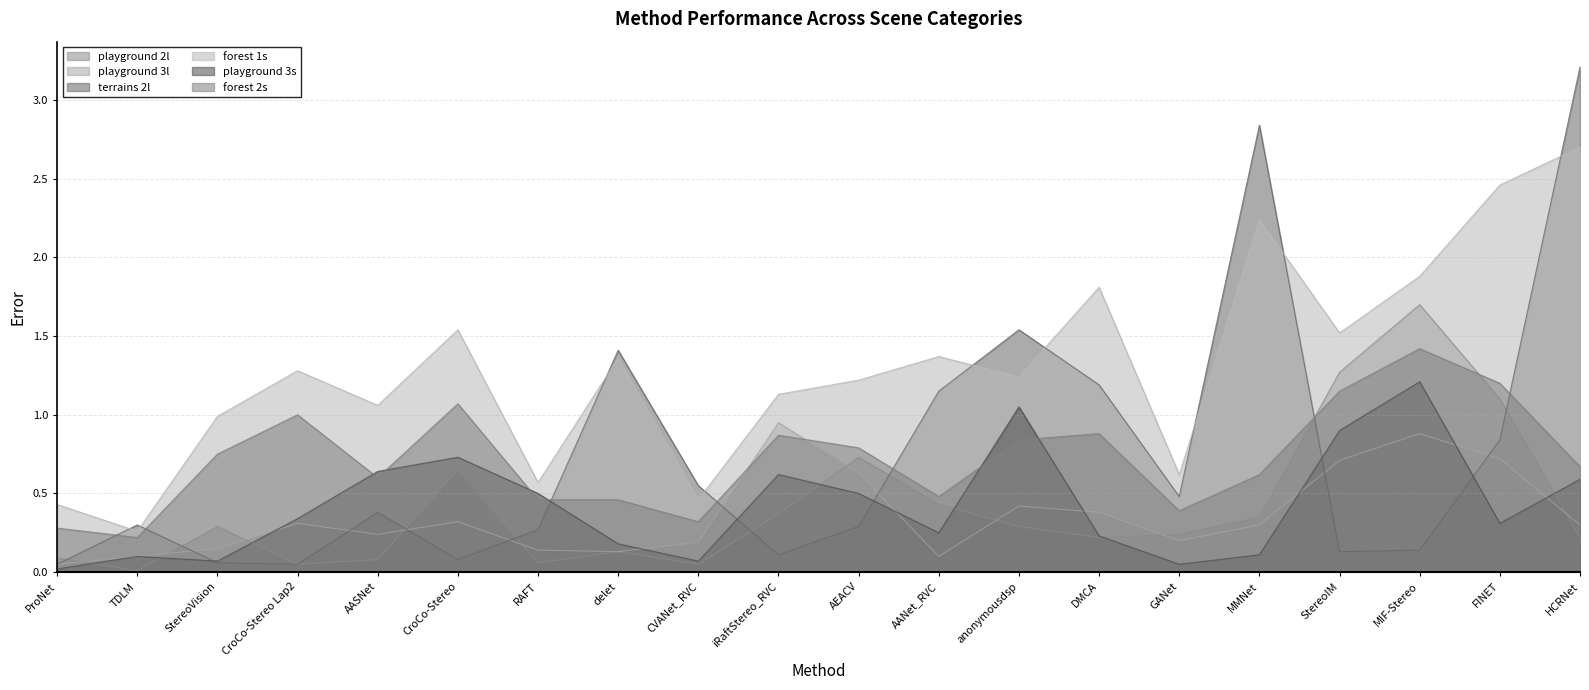

At which label does playground 3s reach its peak?

MIF-Stereo